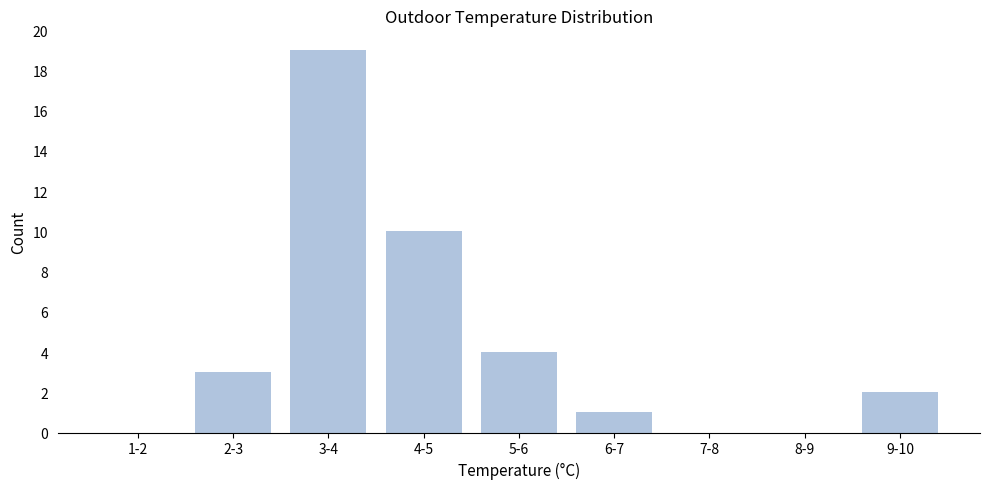

Reading left to right, what are all the values shown in this chart?

1-2=0	2-3=3	3-4=19	4-5=10	5-6=4	6-7=1	7-8=0	8-9=0	9-10=2